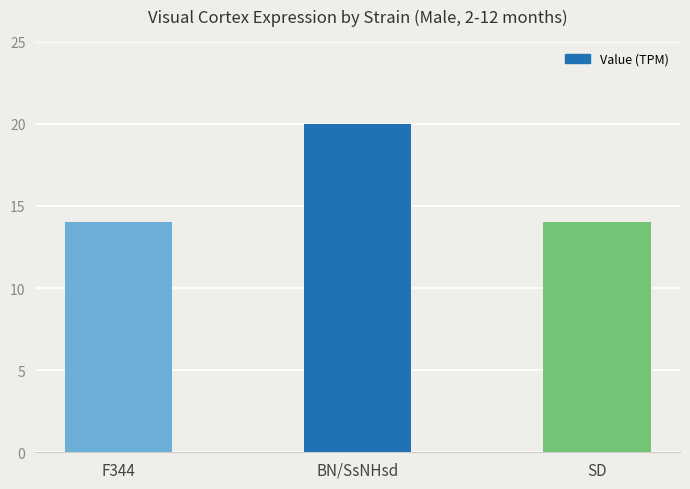

What is the average value?

16